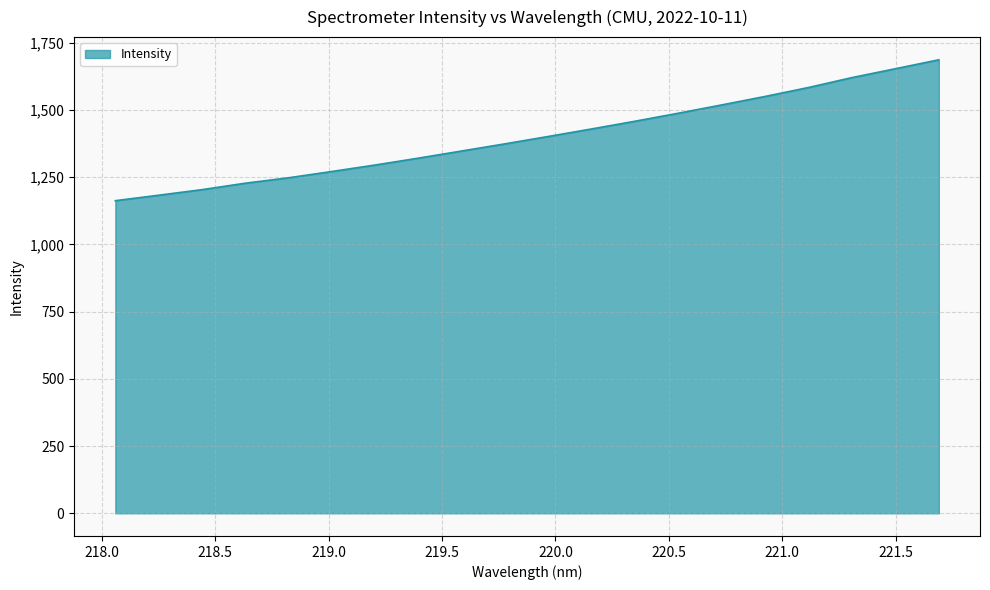

What is the difference between the maximum and minimum values?

524.1